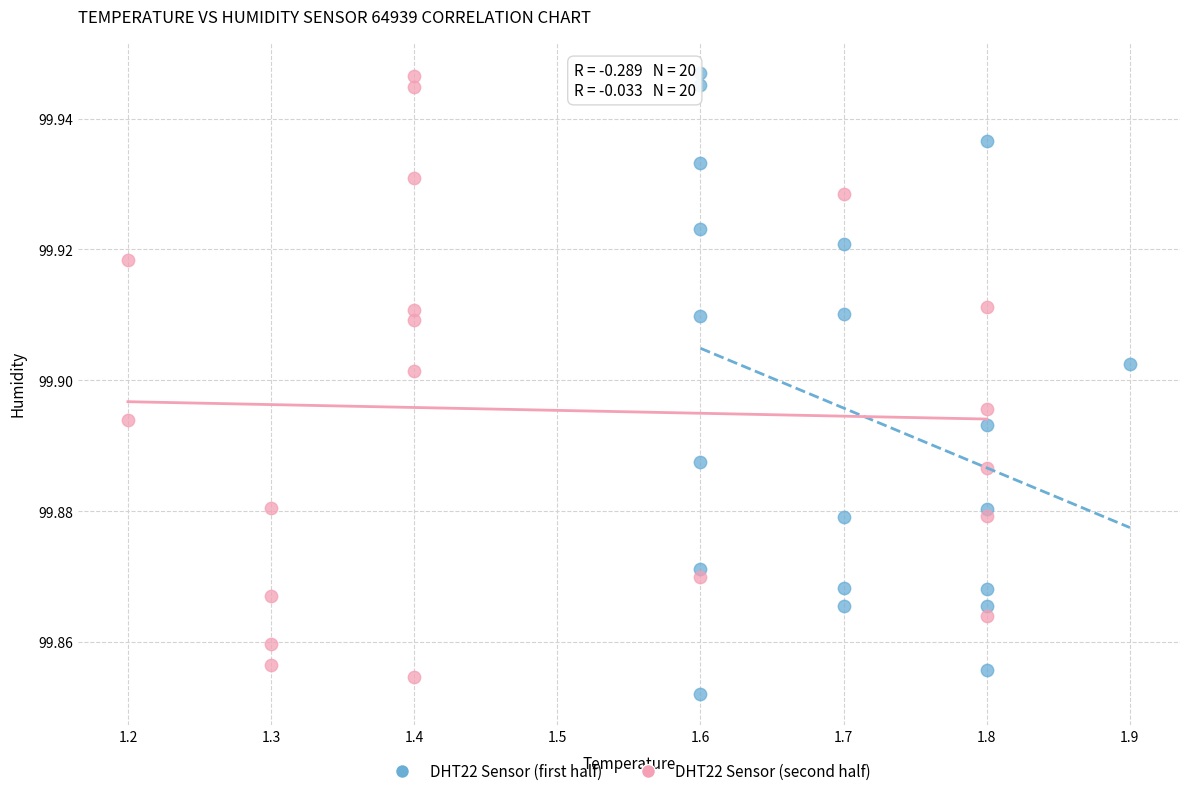

Which series contains the lowest Y value?

DHT22 Sensor (first half)